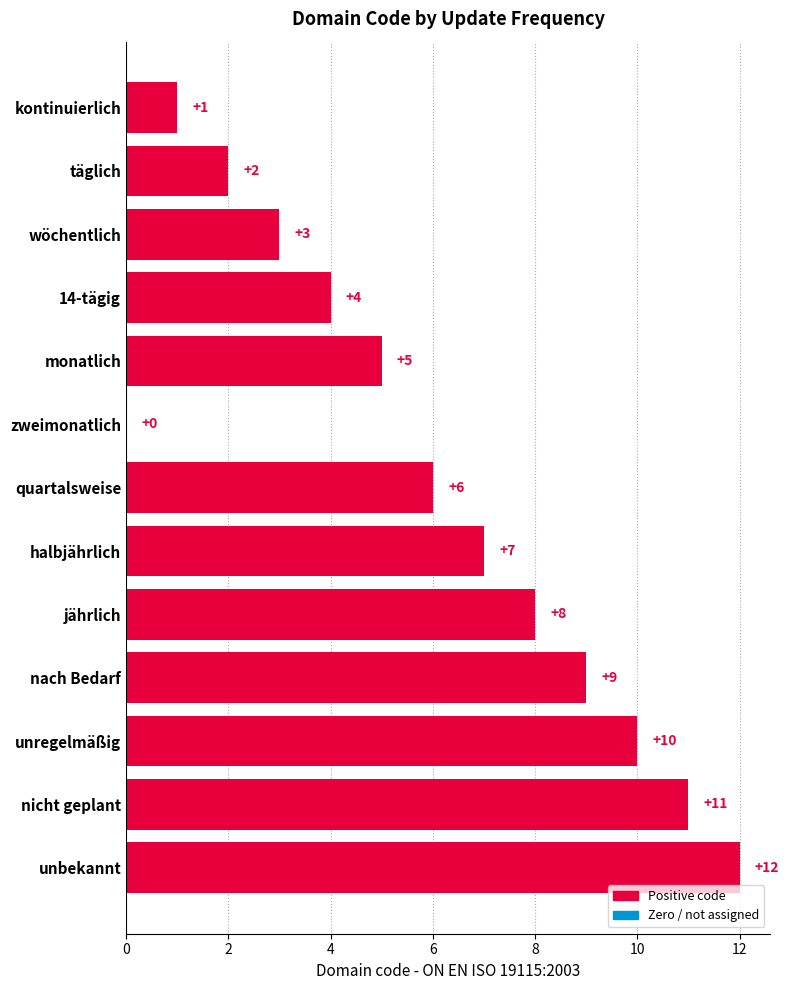

At which label is the value closest to 6?

quartalsweise